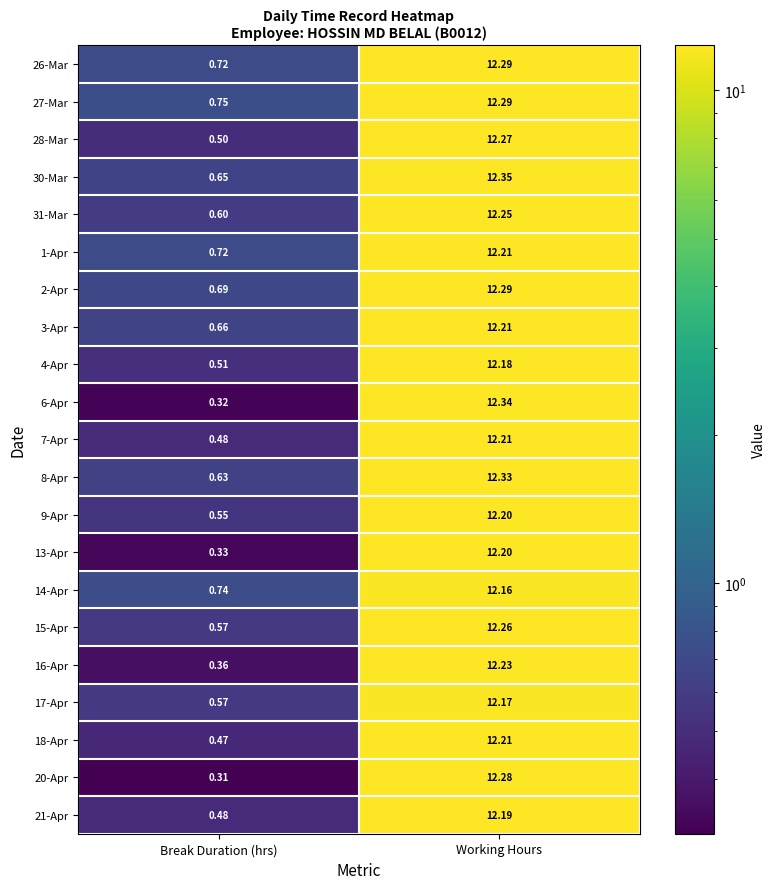

Which category has the highest value across all series?

Working Hours